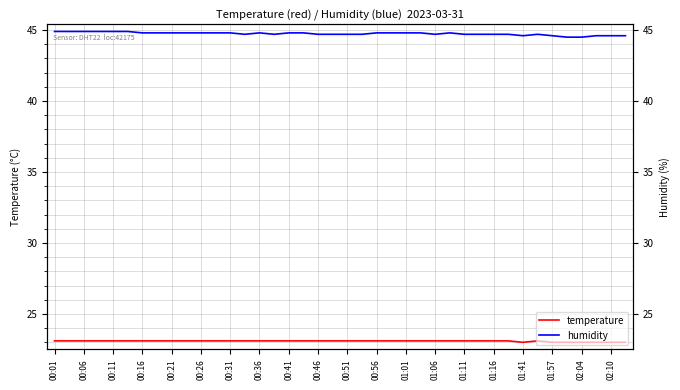

Which category has the highest value in the temperature series?

00:01